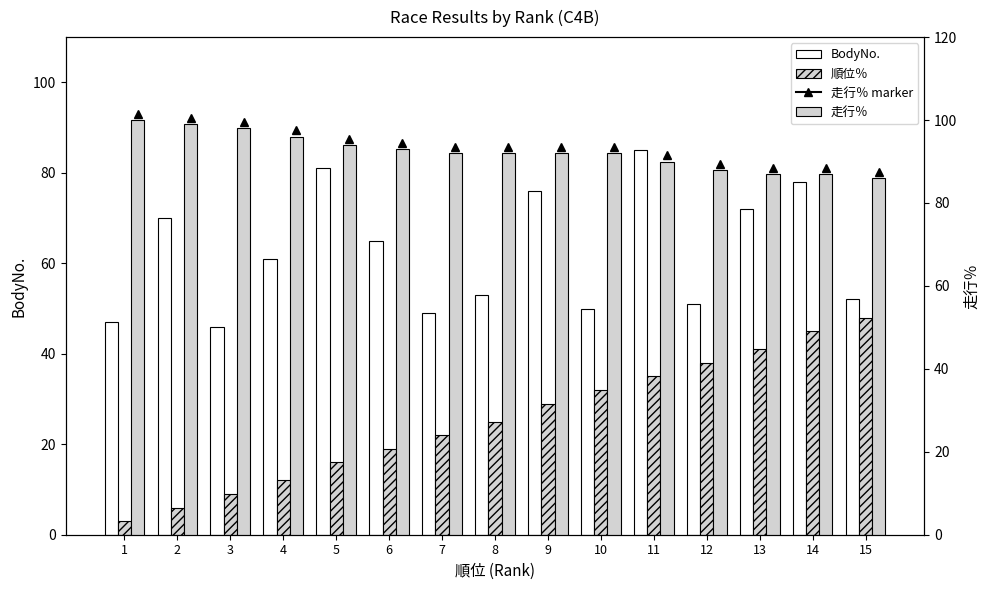

What is the greatest value displayed?

100